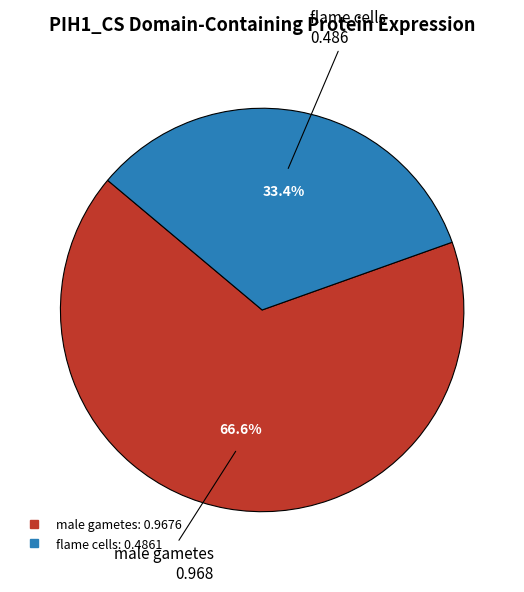

Is there any slice that represents more than half of the pie?

Yes